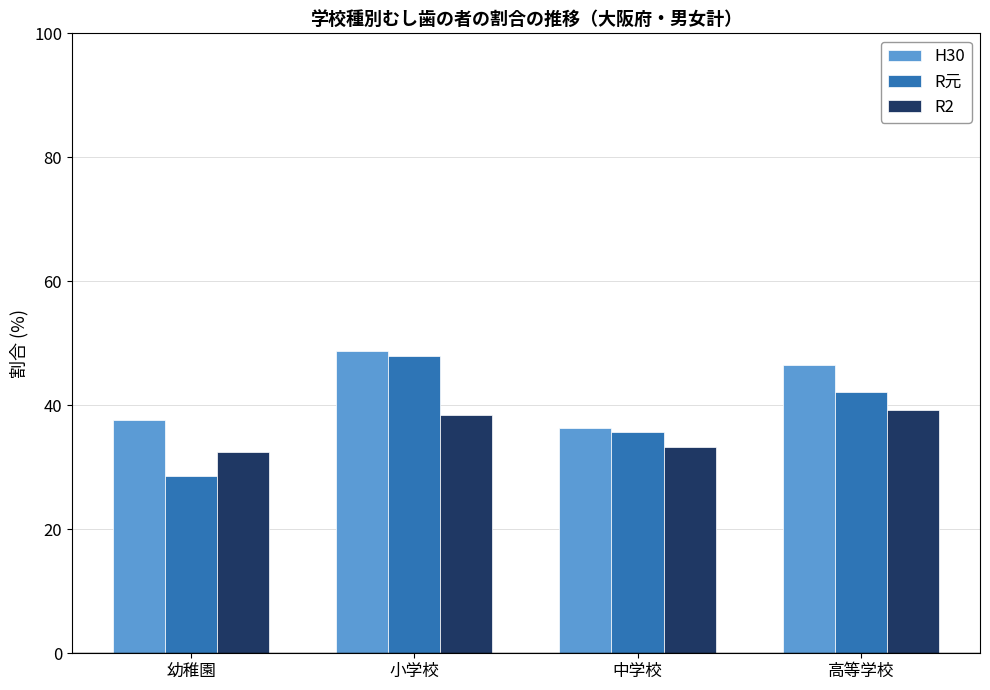

Rank the categories by H30 value from highest to lowest.

小学校, 高等学校, 幼稚園, 中学校